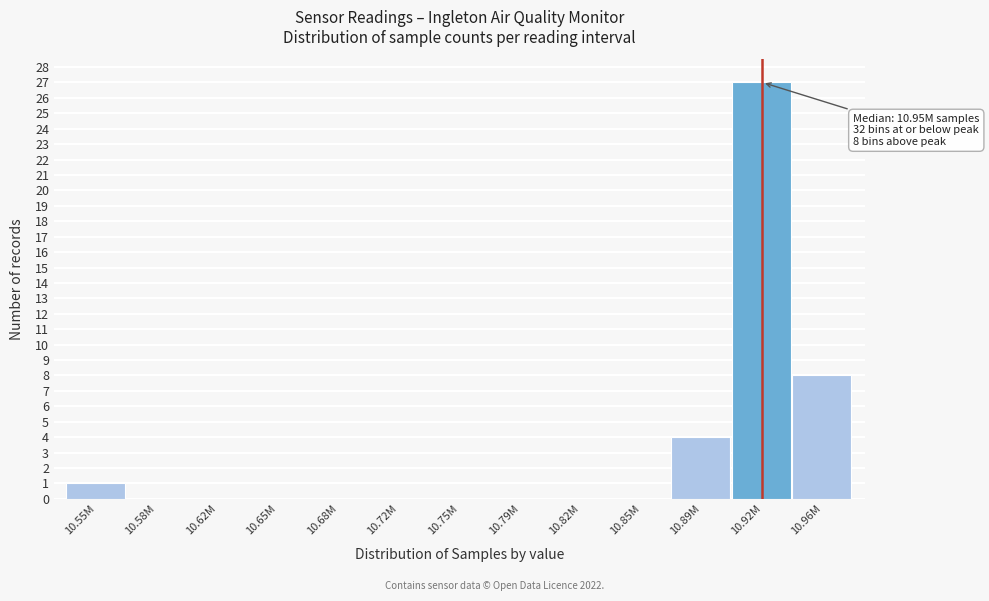

Reading left to right, extract all data points from this chart.

10.55M=1	10.58M=0	10.62M=0	10.65M=0	10.68M=0	10.72M=0	10.75M=0	10.79M=0	10.82M=0	10.85M=0	10.89M=4	10.92M=27	10.96M=8